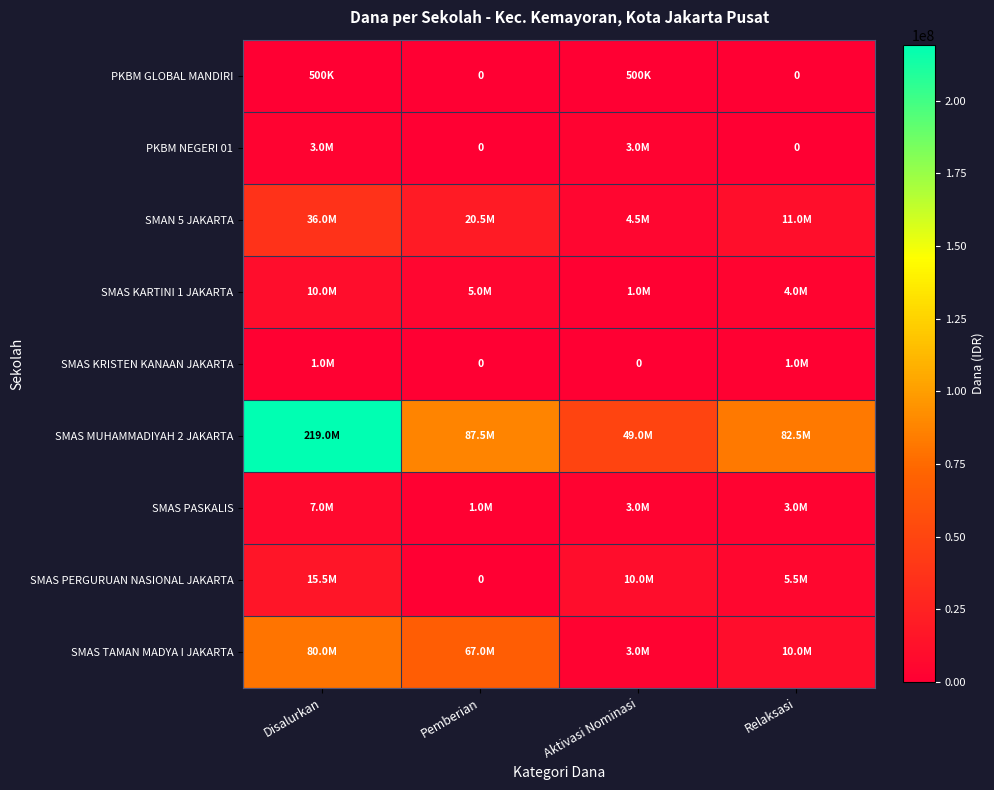

What is the maximum value shown in the chart?

219000000